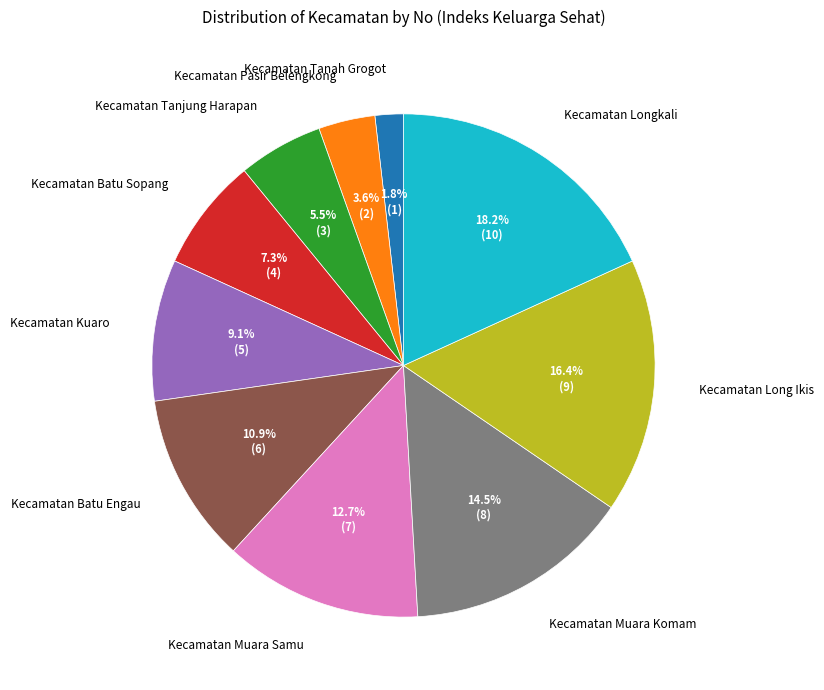

What percentage do Kecamatan Longkali and Kecamatan Pasir Belengkong together represent?

21.8%